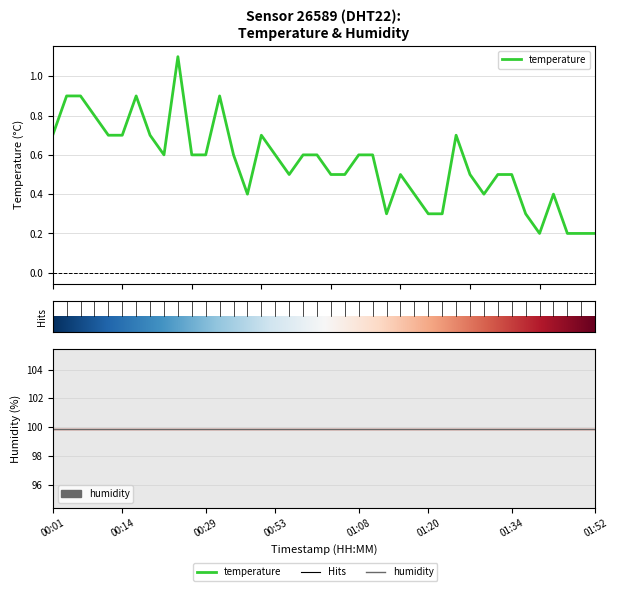

How many interior local valleys (lower than both neighbors) does the data have?

6